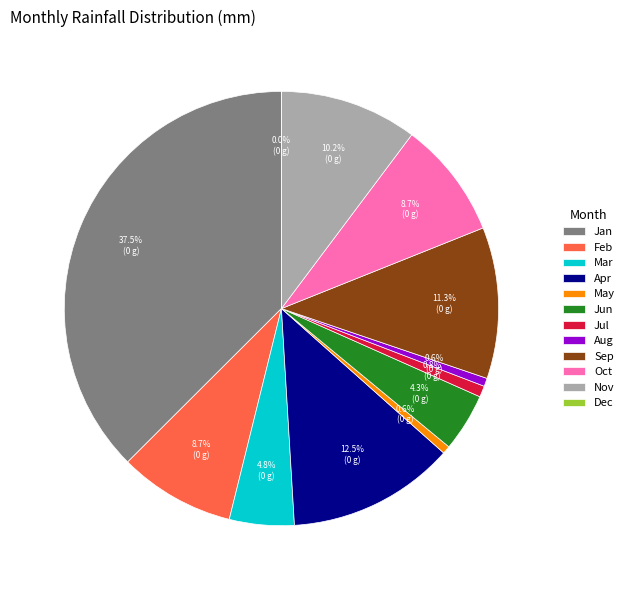

Between Oct and Jul, which is larger?

Oct